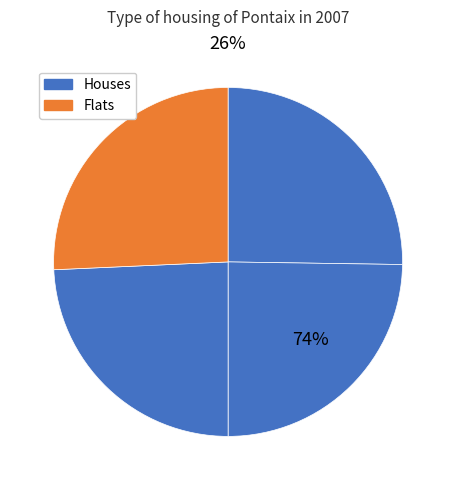

What percentage is the 4 slice, to the nearest percent?

26%